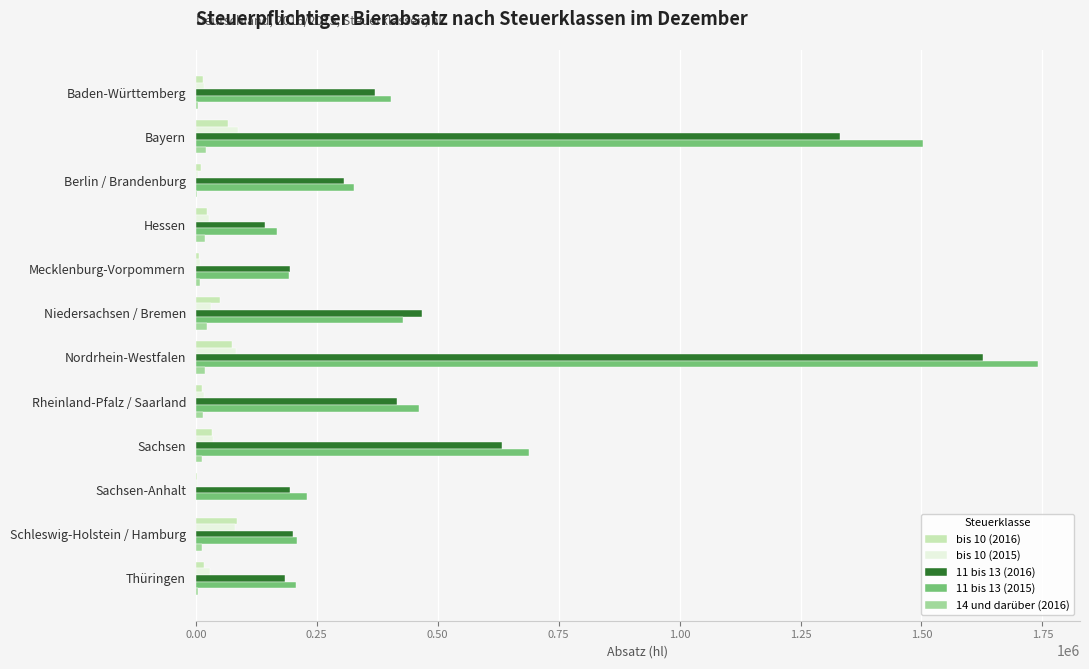

Is it true that 11 bis 13 (2015) equals 622072.0 at Niedersachsen / Bremen?

False